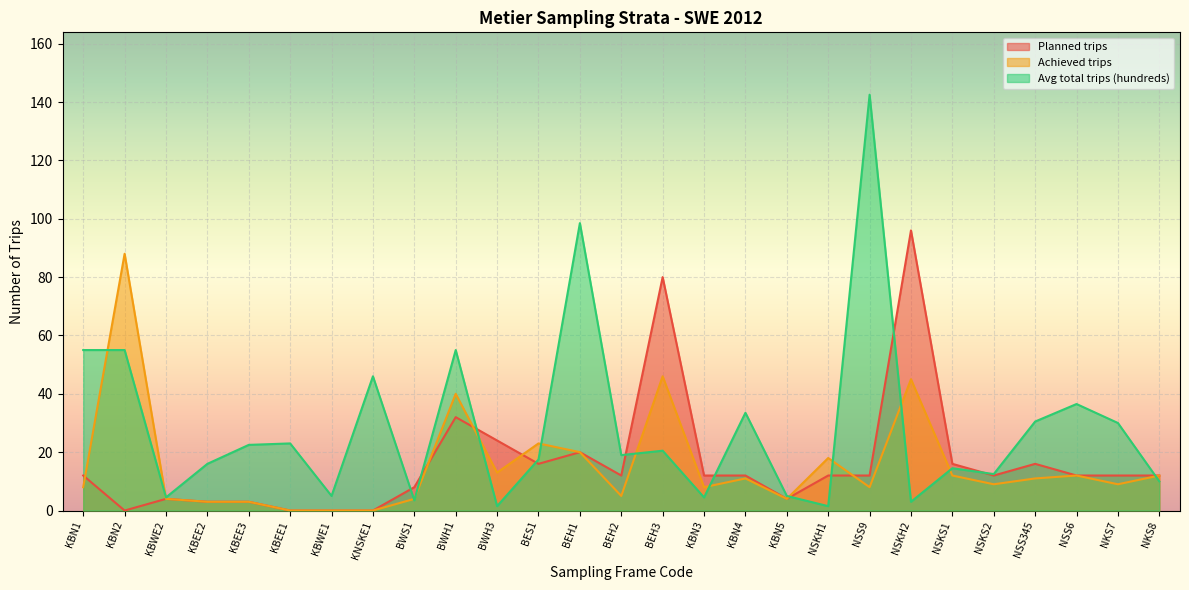

How many interior local valleys does the Achieved trips series have?

7